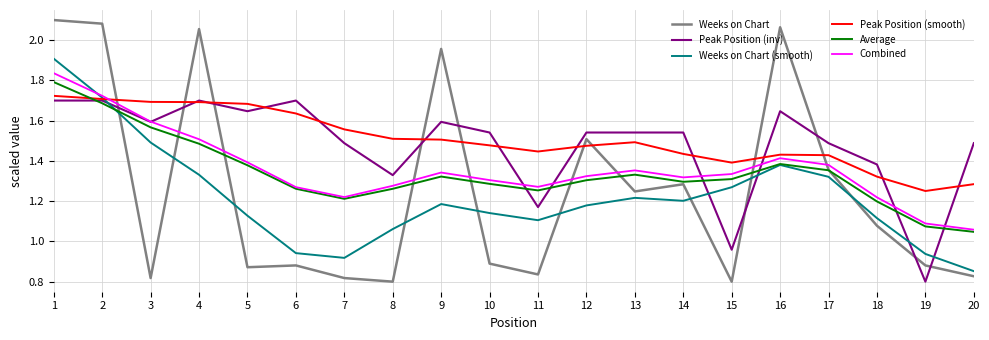

What is the total value across all series at 5?

8.1